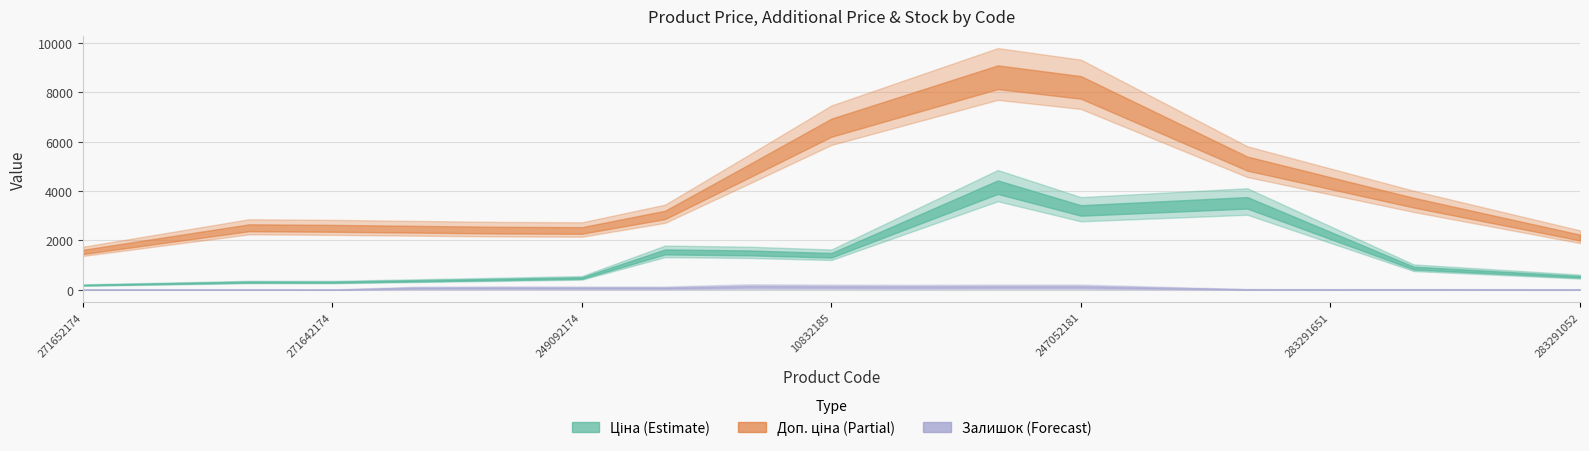

Is this an area chart (filled region under the line)?

No